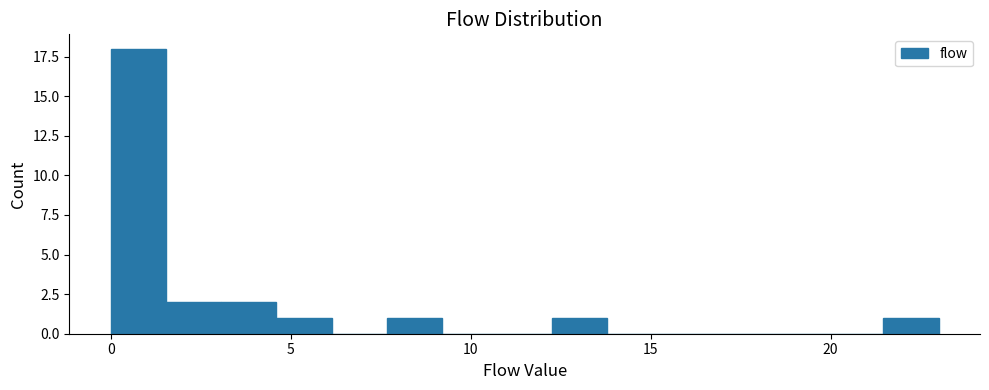

Read against the x-axis, roughly where is the centre of the tallest bar?

1.0